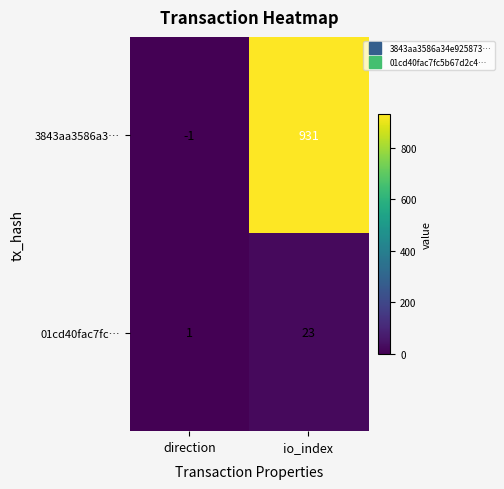

At which category is the sum across all series the highest?

io_index